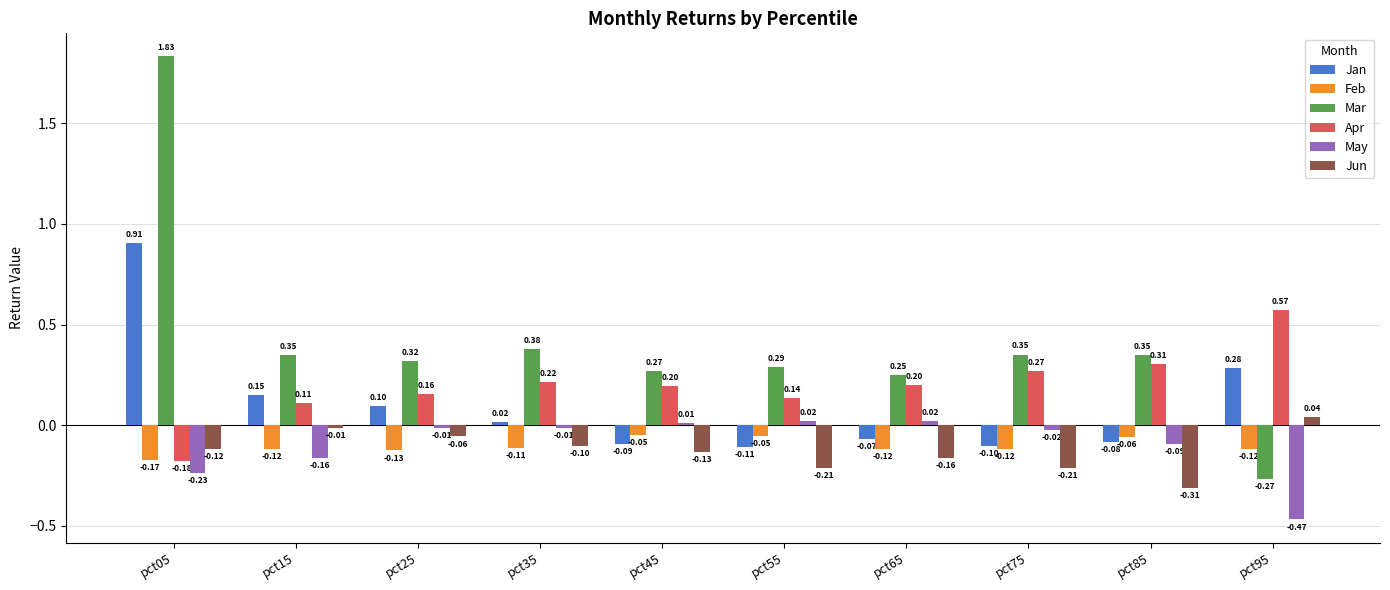

At which label does Jan reach its peak?

pct05